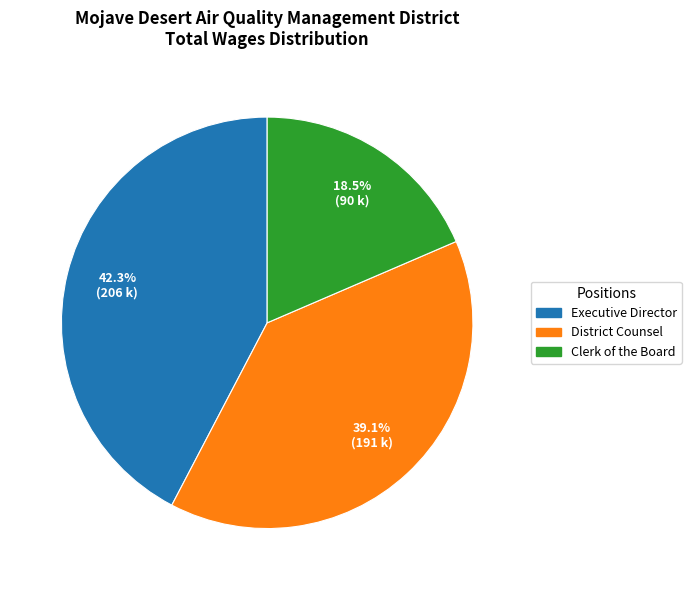

What is the largest slice in the pie chart?

Executive Director